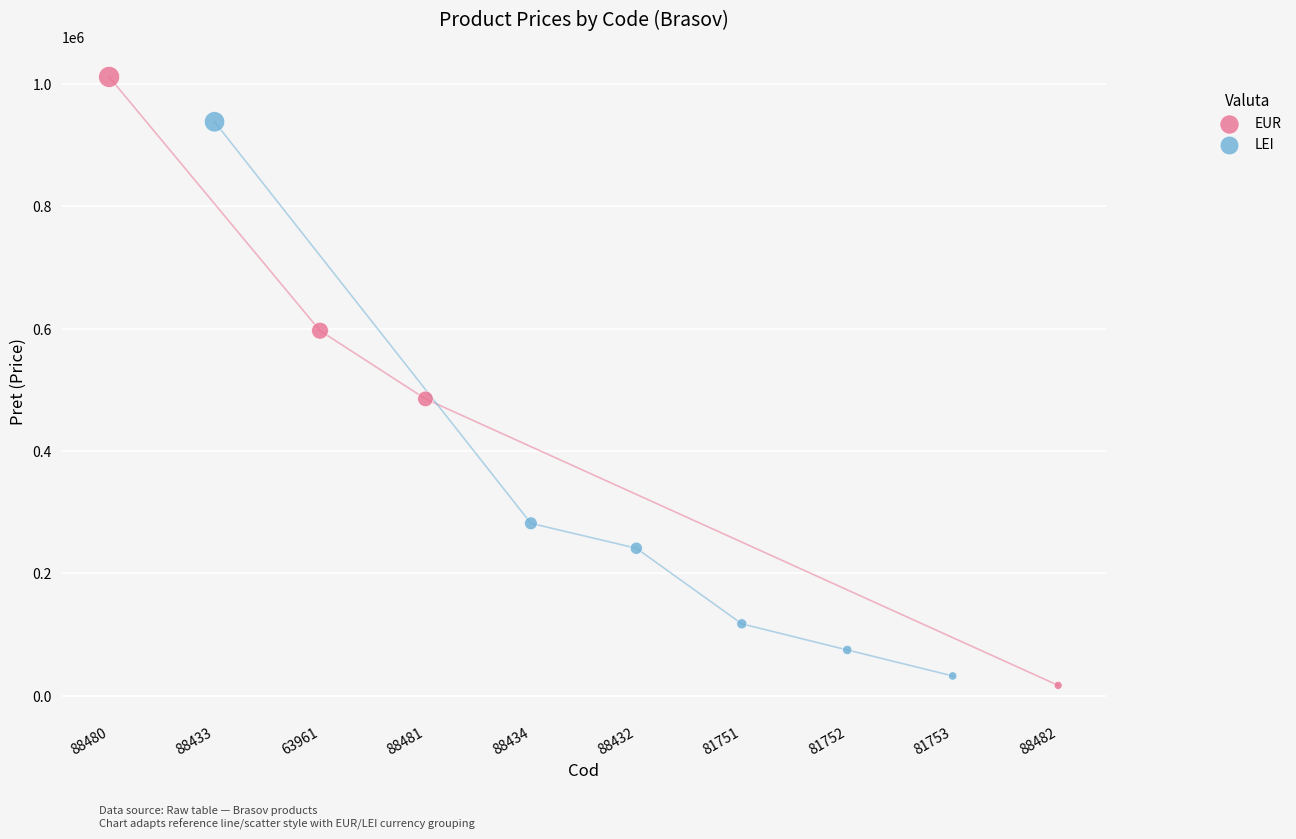

Which series contains the highest Y value?

EUR